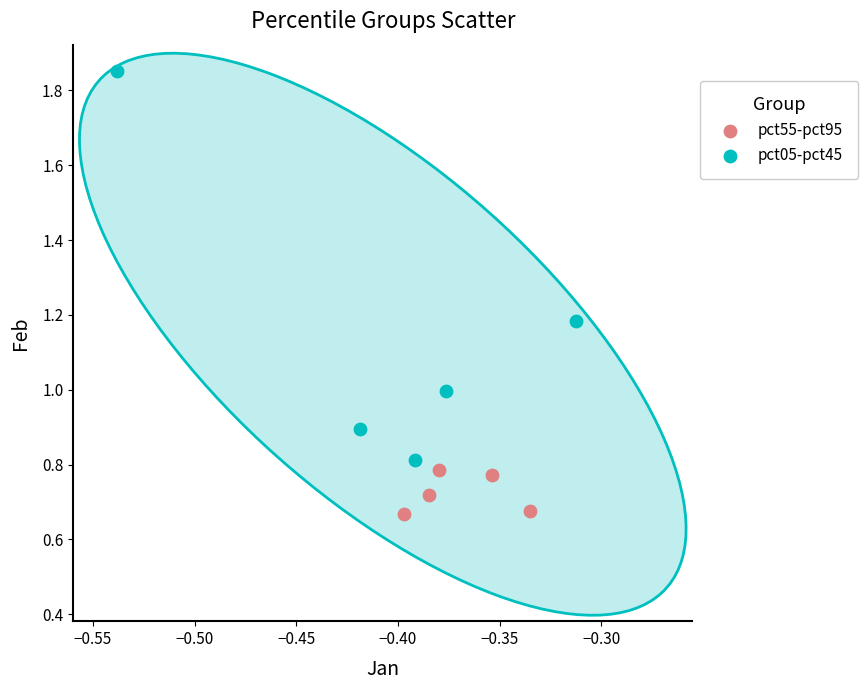

Which series reaches the minimum Y coordinate?

pct55-pct95